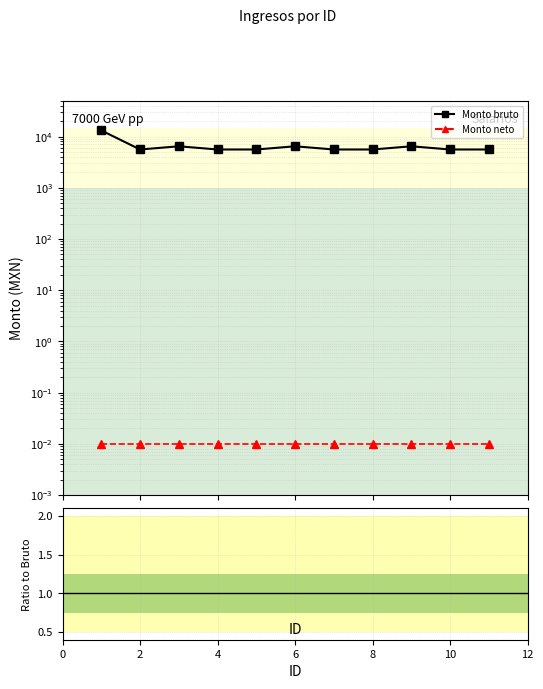

The value of Monto bruto at 0 is 13134. True or false?

True